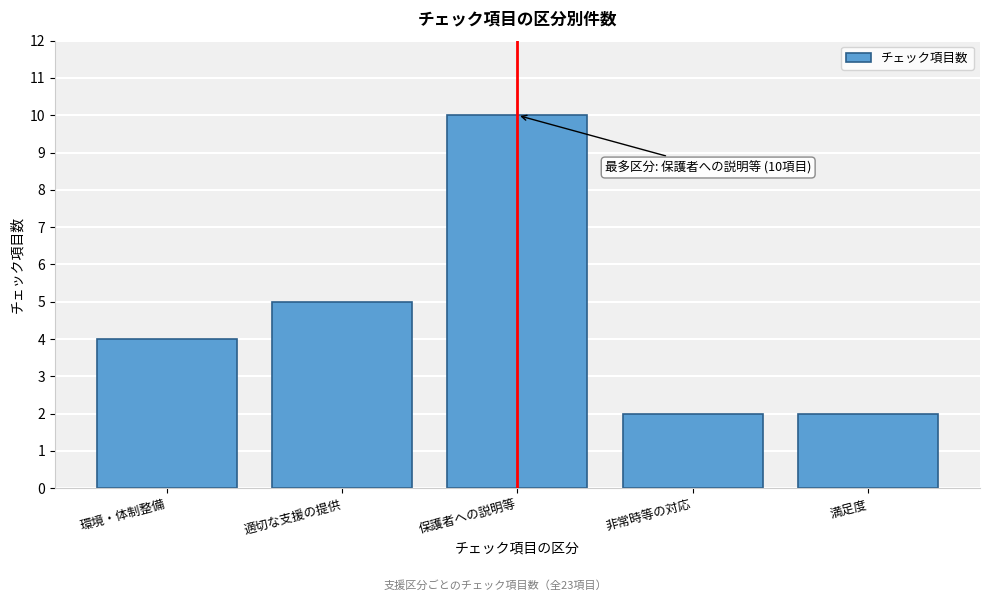

Reading right to left, what are all the values shown in this chart?

2	2	10	5	4